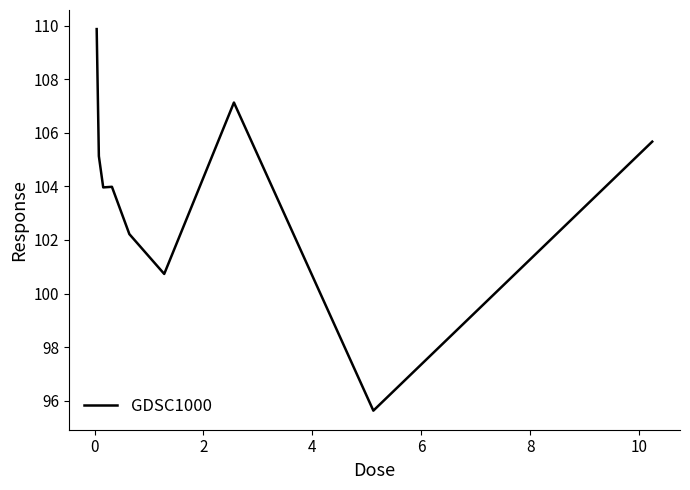

What is the difference between the maximum and minimum values?

14.2